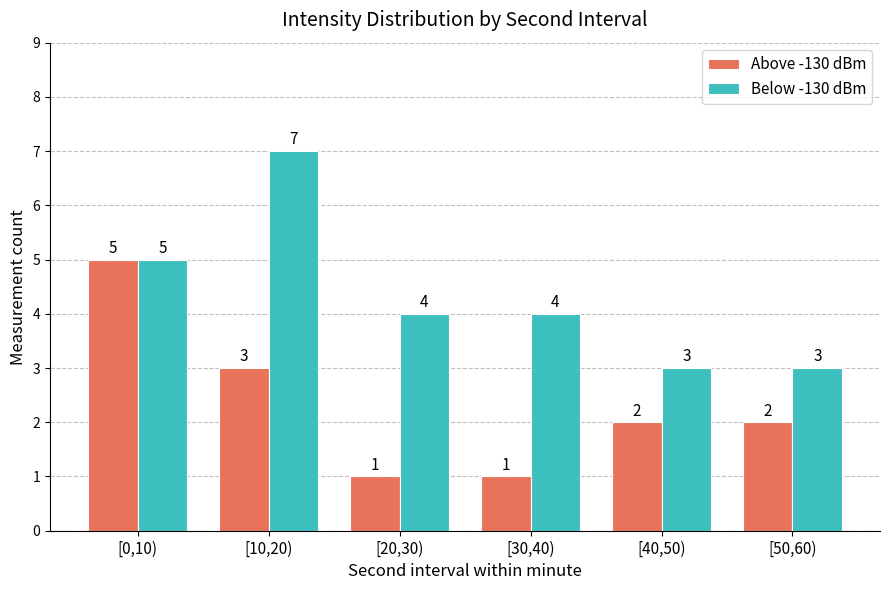

Is the value of Below -130 dBm at [10,20) greater than the value of Above -130 dBm at [0,10)?

Yes